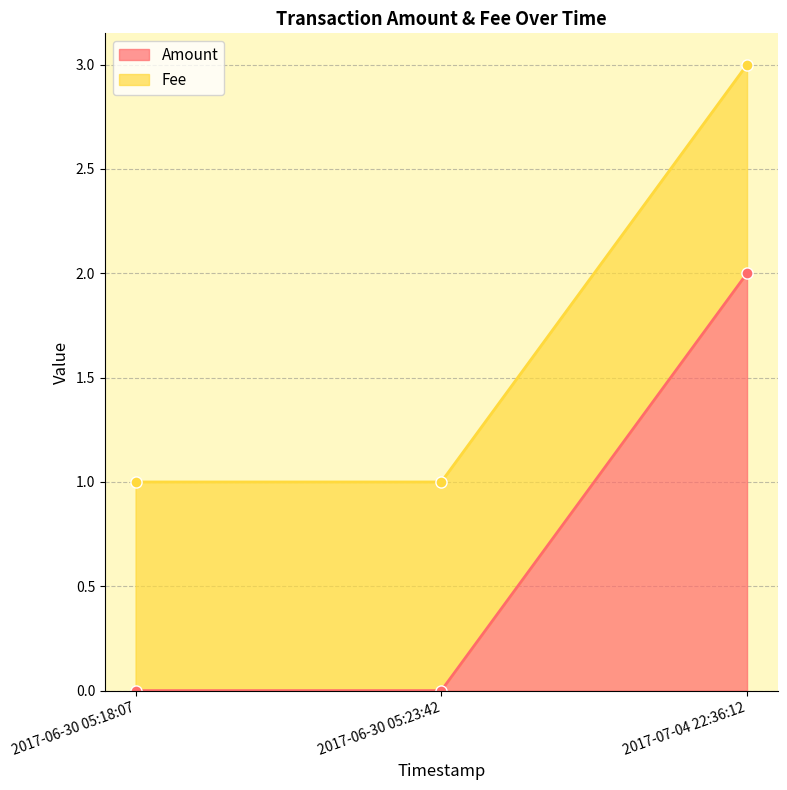

What is the label of the 1st point from the left?

2017-06-30 05:18:07